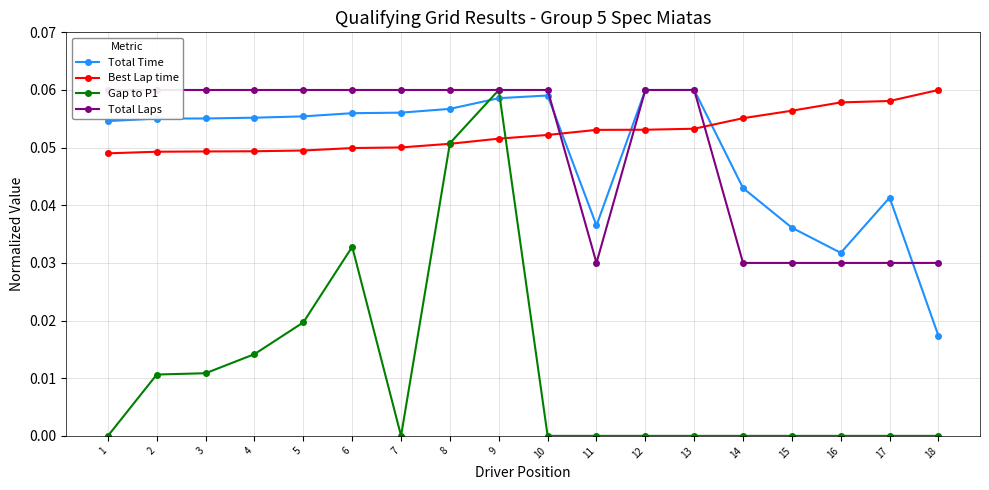

At which category is the sum across all series the highest?

9